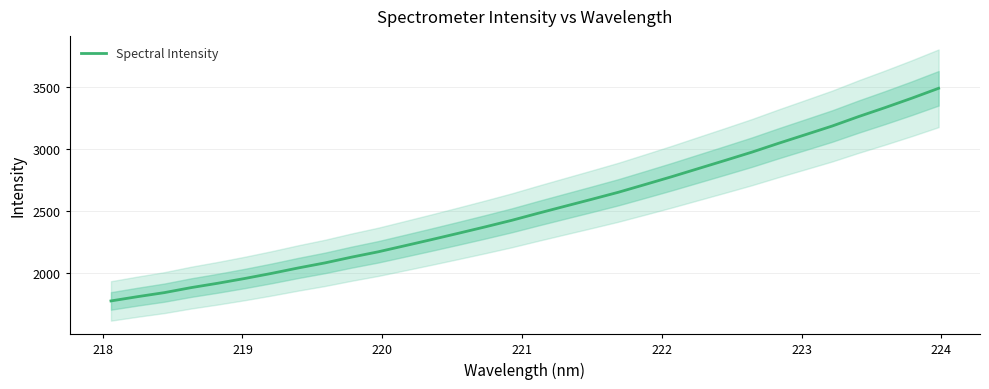

How many categories are shown in the chart?

32